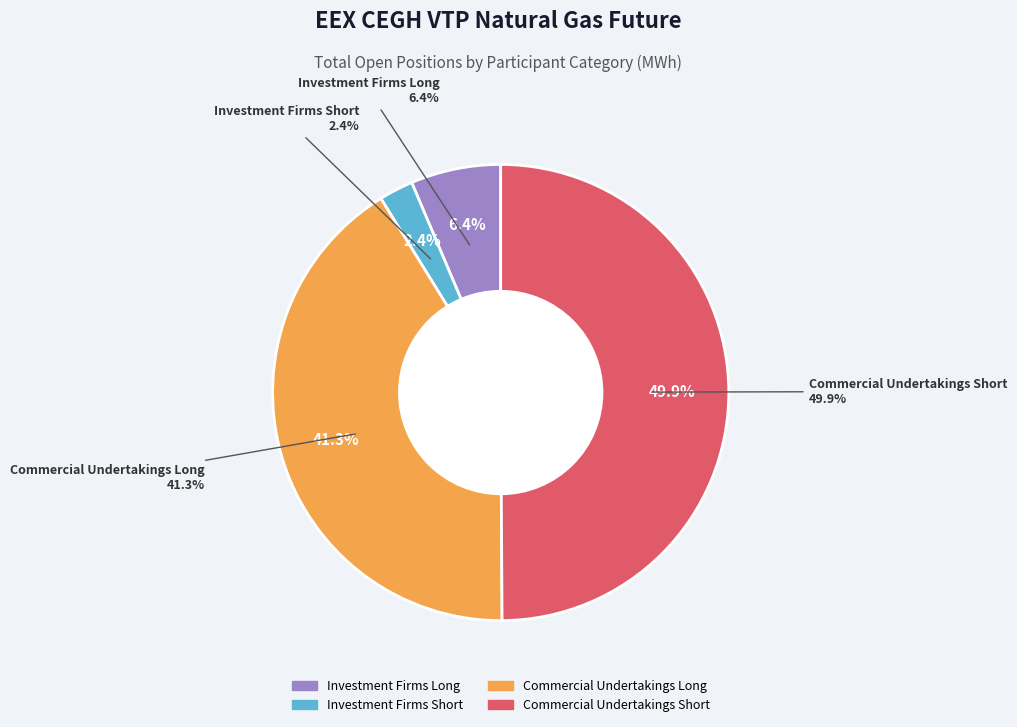

To the nearest percent, what is the average slice percentage?

25%